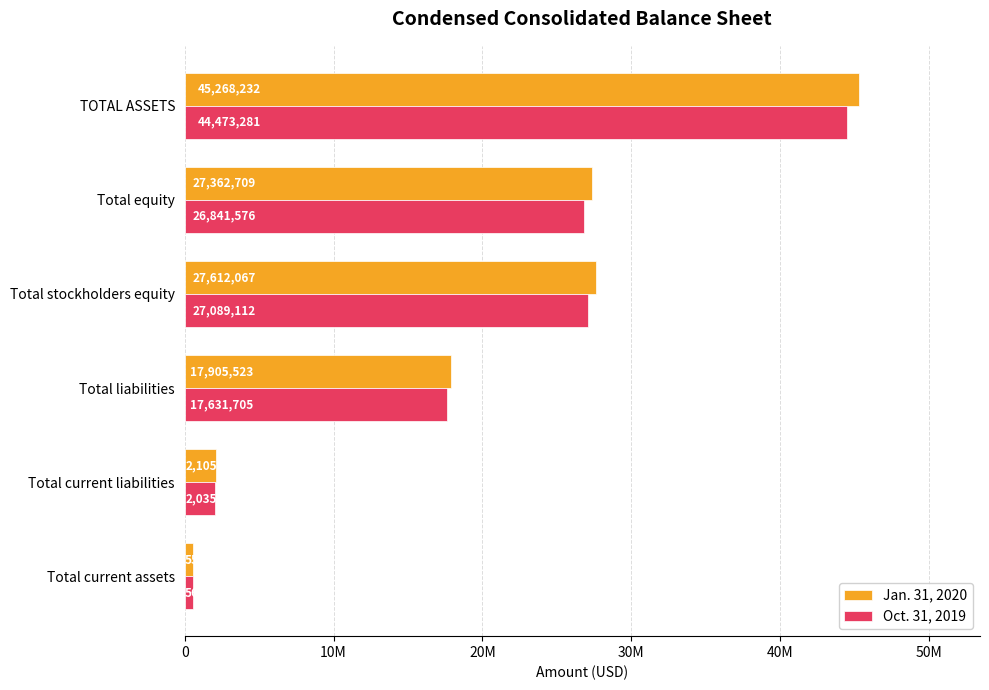

What are all the series names shown in the legend?

Jan. 31, 2020, Oct. 31, 2019